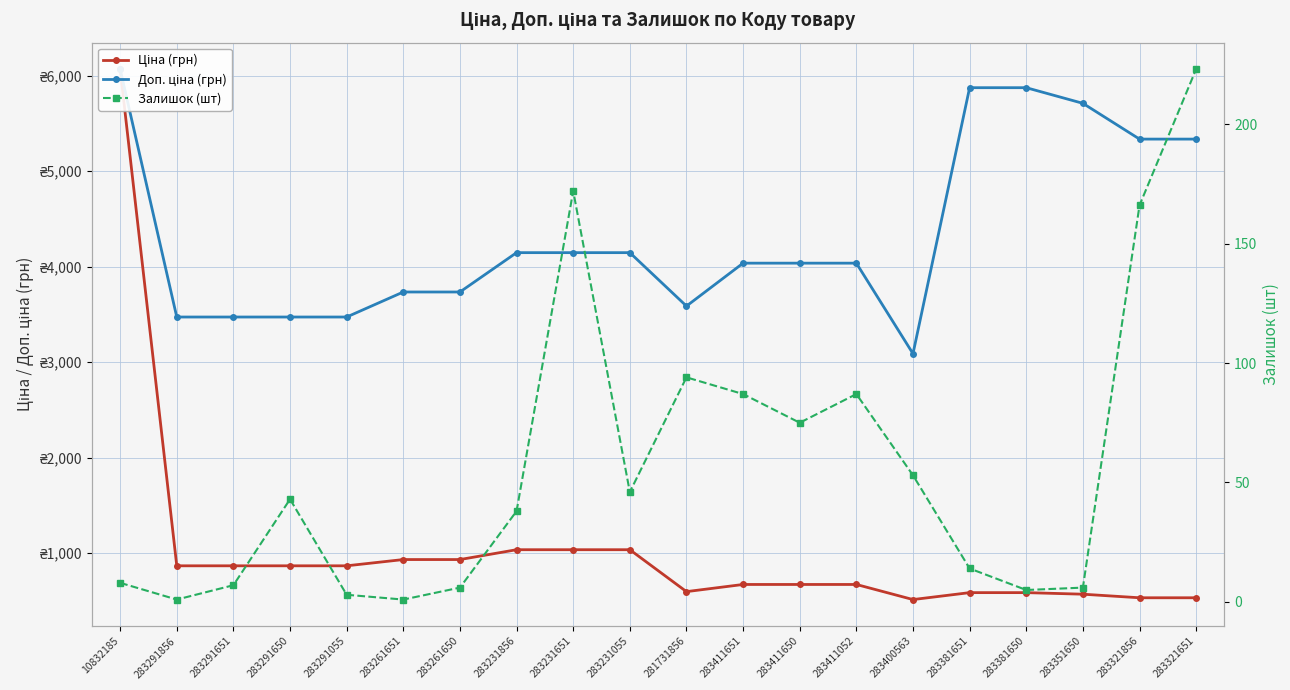

Which series changed the most between 283291055 and 283231651?

Доп. ціна (грн)